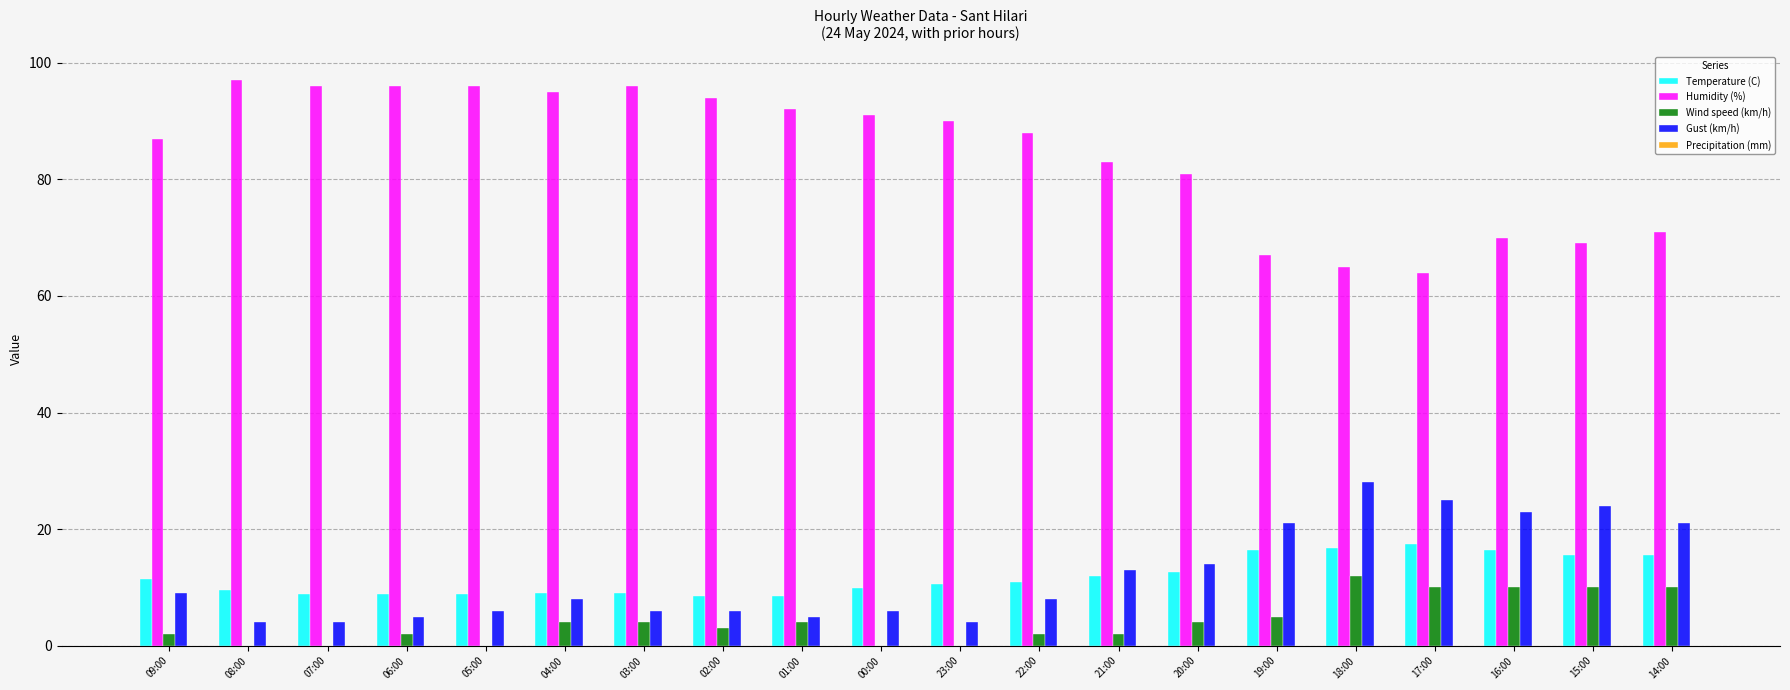

How many categories are shown in the chart?

20